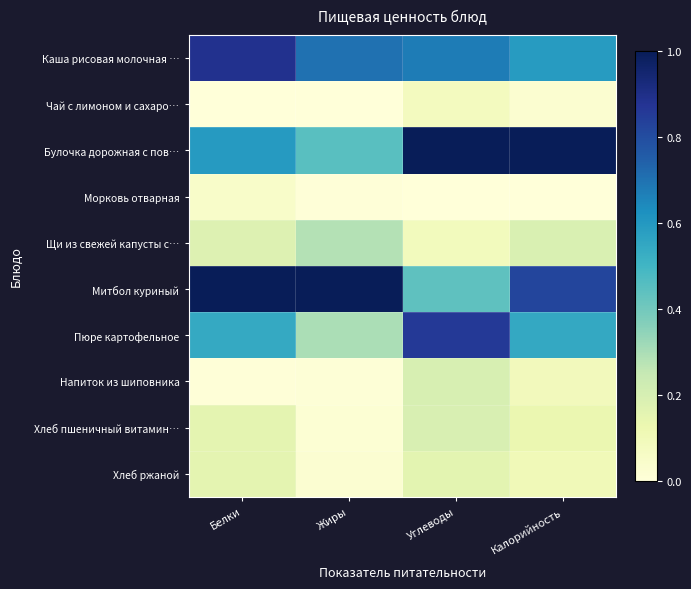

Count the number of categories in the chart.

4